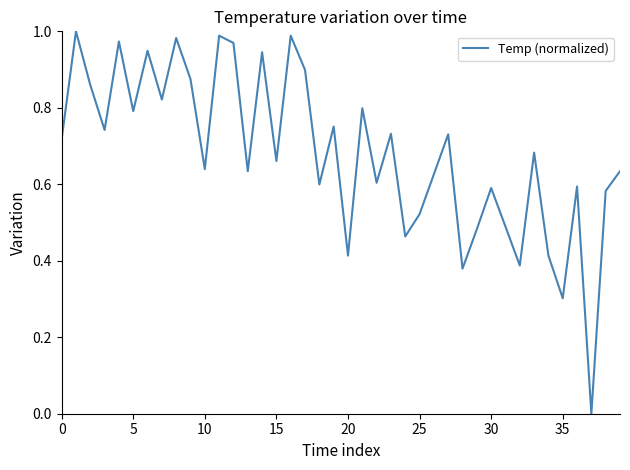

True or false: the data shows 0.3 at 35.

True